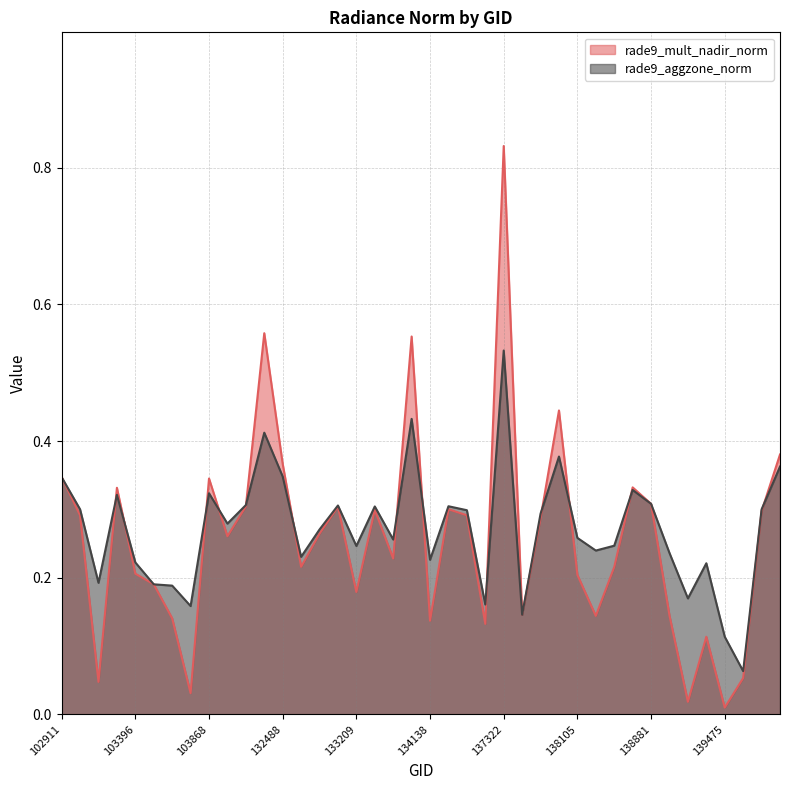

Reading left to right, extract all data points from this chart.

rade9_mult_nadir_norm: 0.3	0.3	0.0	0.3	0.2	0.2	0.1	0.0	0.3	0.3	0.3	0.6	0.4	0.2	0.3	0.3	0.2	0.3	0.2	0.6	0.1	0.3	0.3	0.1	0.8	0.1	0.3	0.4	0.2	0.1	0.2	0.3	0.3	0.1	0.0	0.1	0.0	0.1	0.3	0.4
rade9_aggzone_norm: 0.3	0.3	0.2	0.3	0.2	0.2	0.2	0.2	0.3	0.3	0.3	0.4	0.3	0.2	0.3	0.3	0.2	0.3	0.3	0.4	0.2	0.3	0.3	0.2	0.5	0.1	0.3	0.4	0.3	0.2	0.2	0.3	0.3	0.2	0.2	0.2	0.1	0.1	0.3	0.4